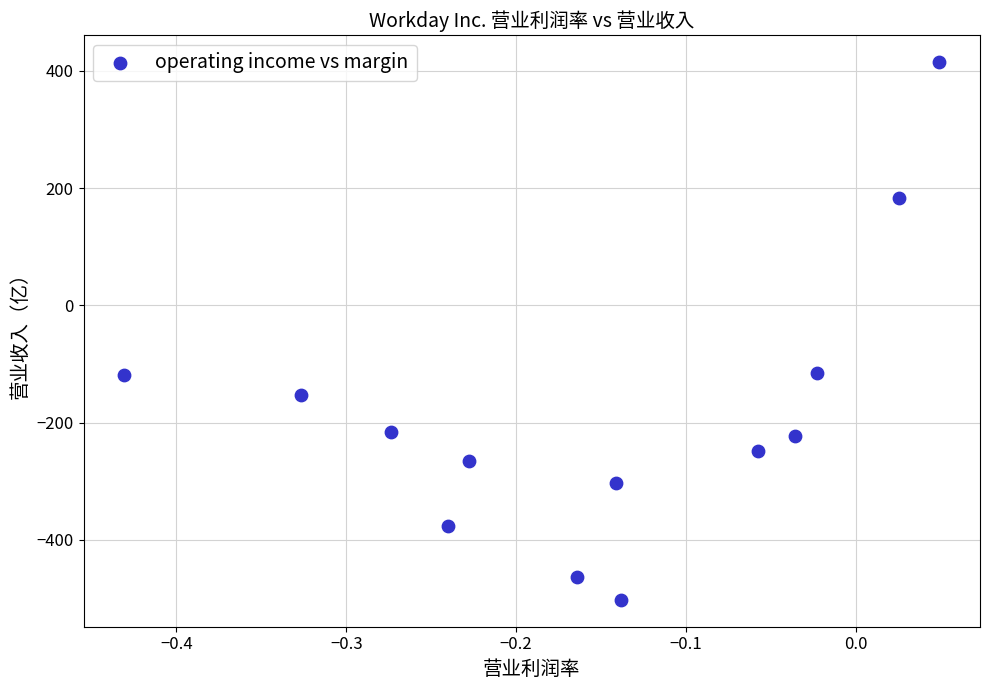

What is the range of Y values (max minus min)?

917